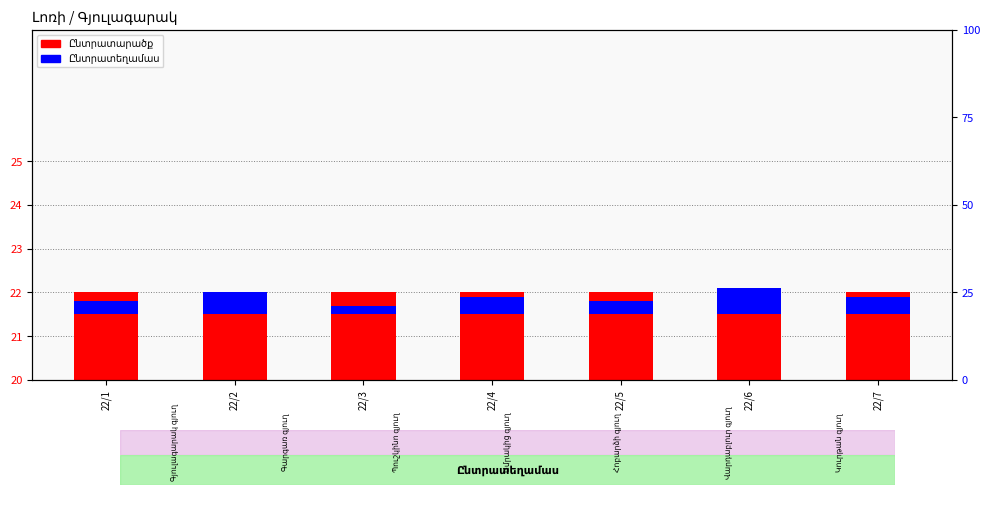

Rank the series by their average value, from lowest to highest.

Ընտրատեղամաս, Ընտրատարածք